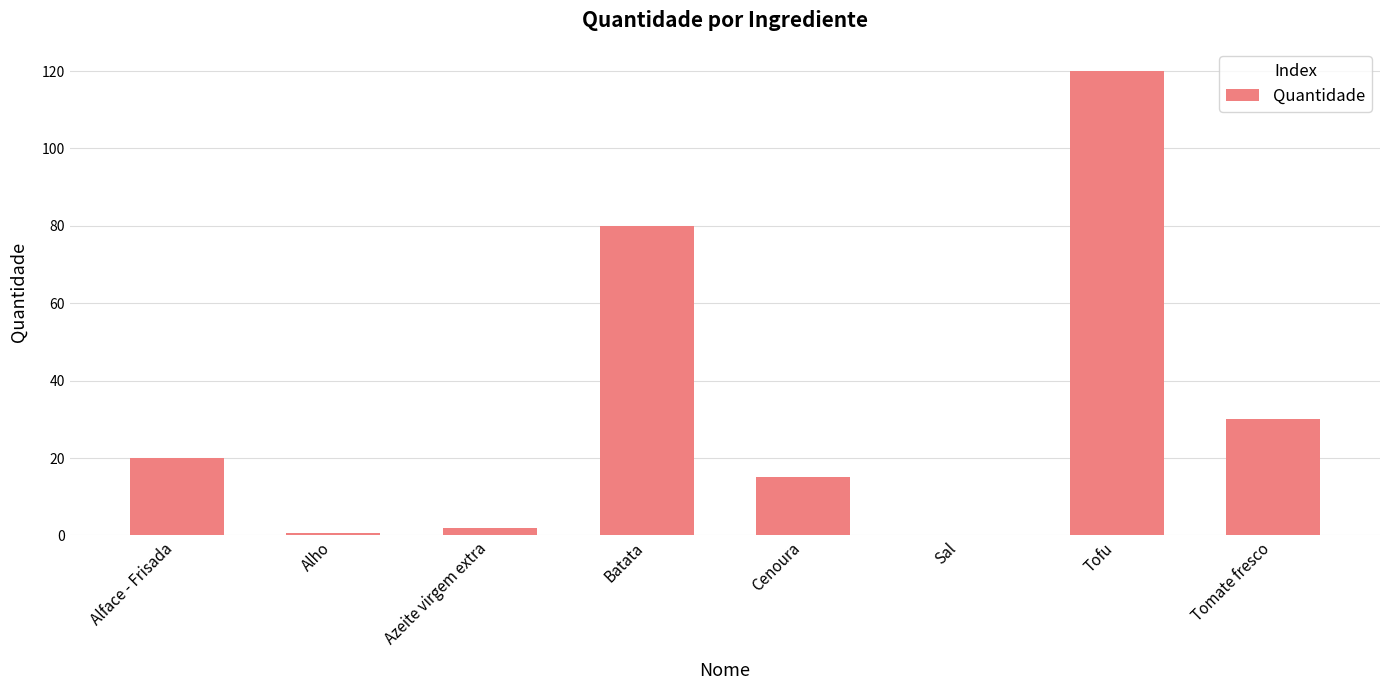

Which has a higher value, Azeite virgem extra or Alface - Frisada?

Alface - Frisada